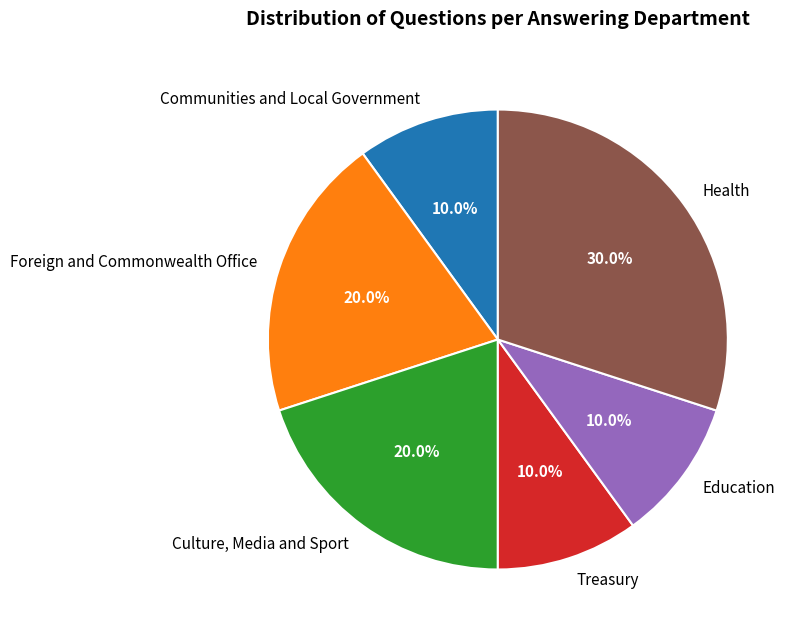

What is the ratio of the value at Education to the value at Communities and Local Government?

1.0